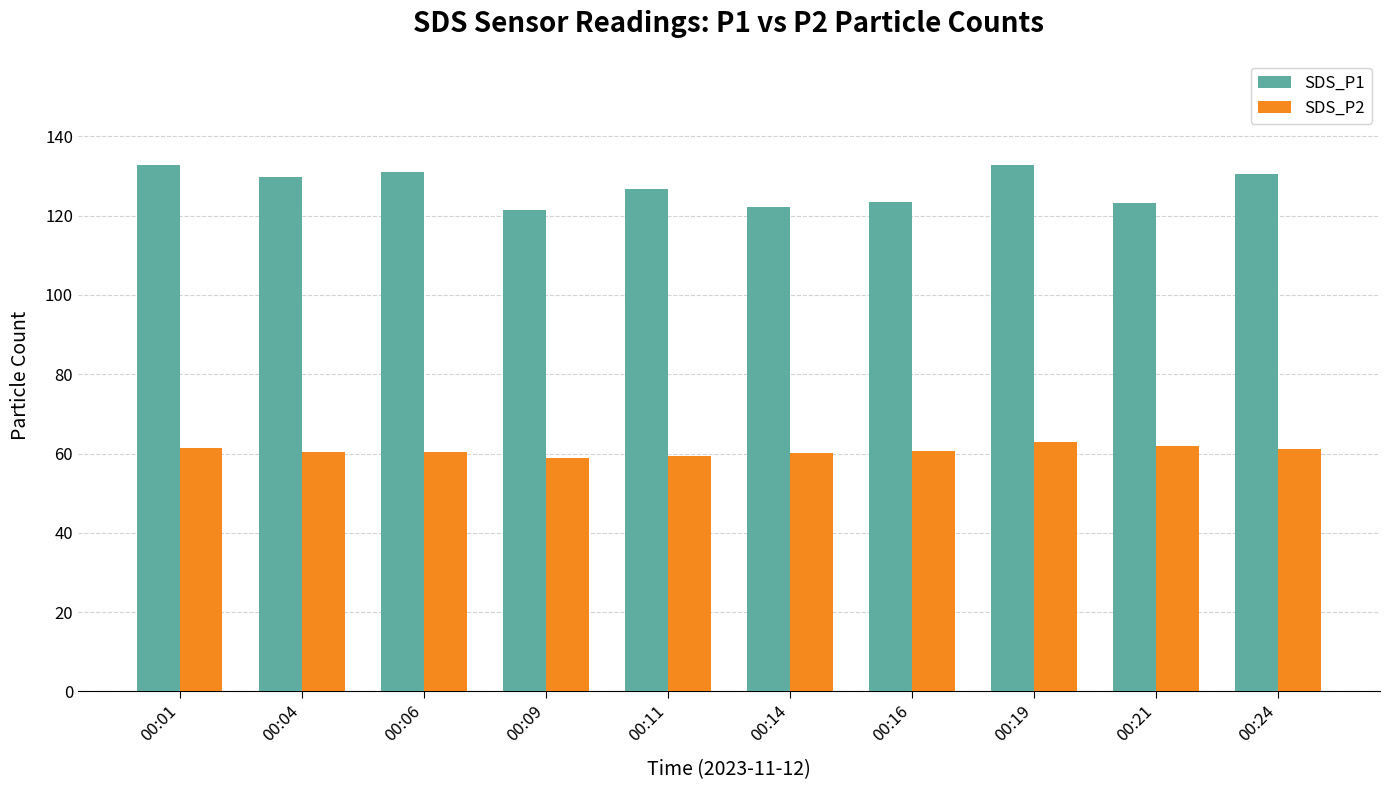

Is the value of SDS_P2 at 00:19 greater than the value of SDS_P1 at 00:24?

No